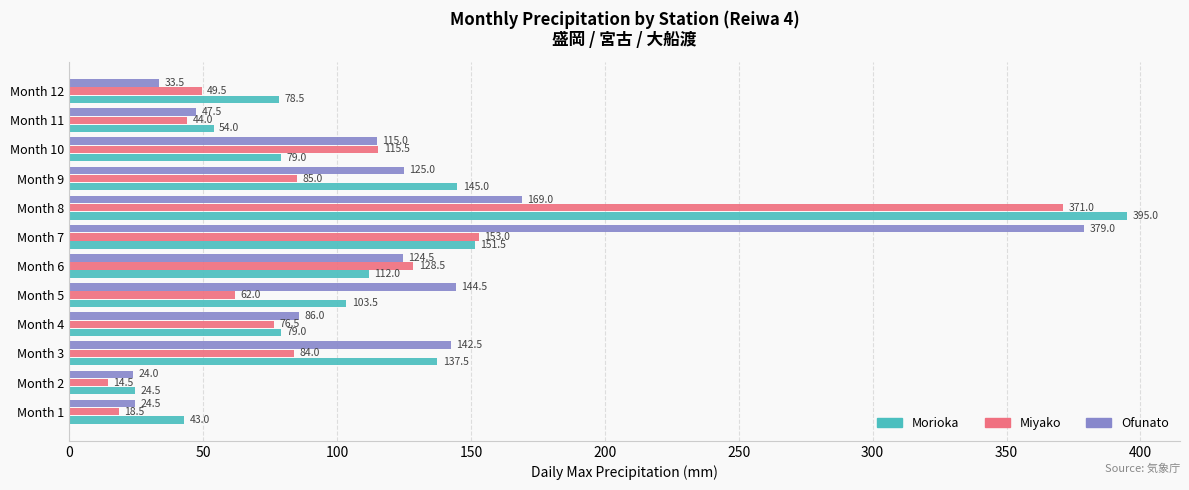

Where is Miyako nearest to the value 192?

Month 7